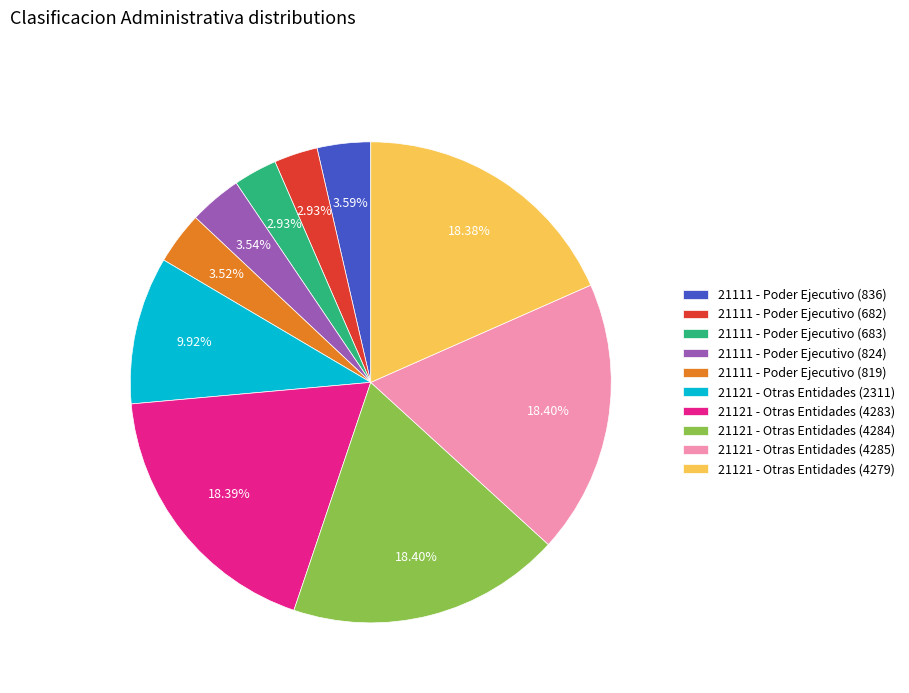

What percentage is NOT represented by 21111 - Poder Ejecutivo (819)?

96.5%